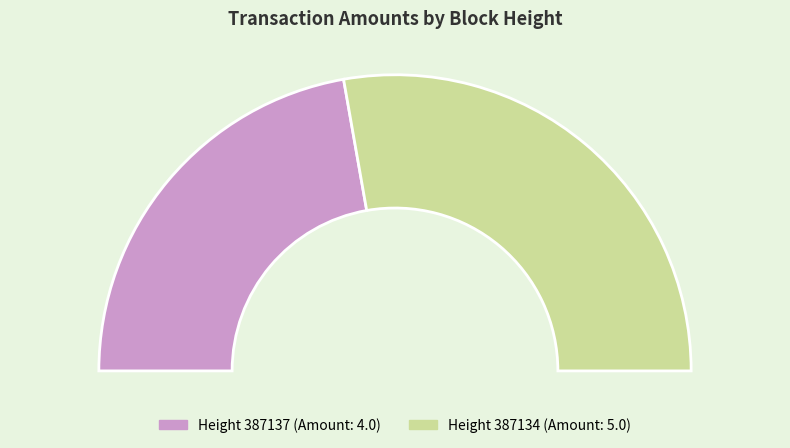

Combined, what portion of the pie is 387134 and 387137?

100.0%